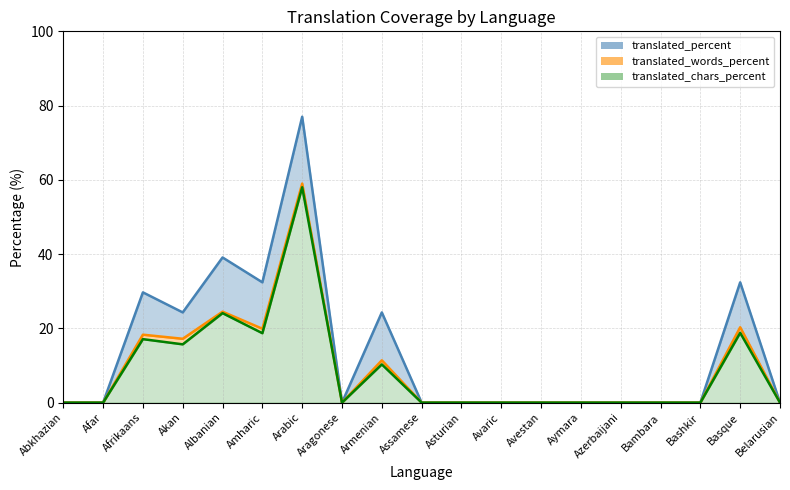

Is it true that translated_chars_percent equals -32.5 at Assamese?

False